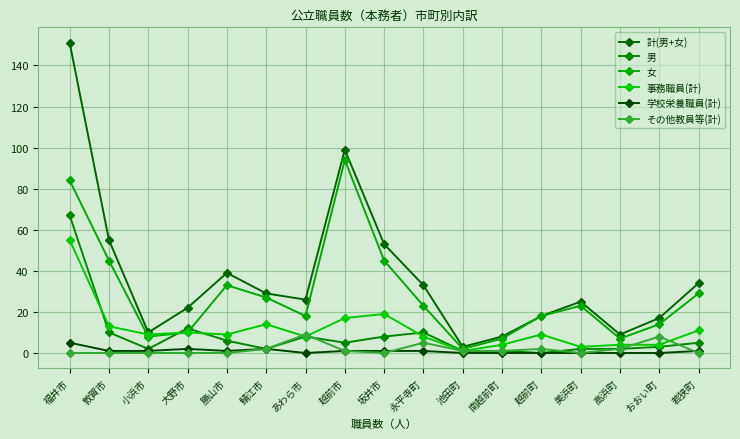

Between which two adjacent categories do その他教員等(計) and 事務職員(計) first intersect?

鯖江市 and あわら市